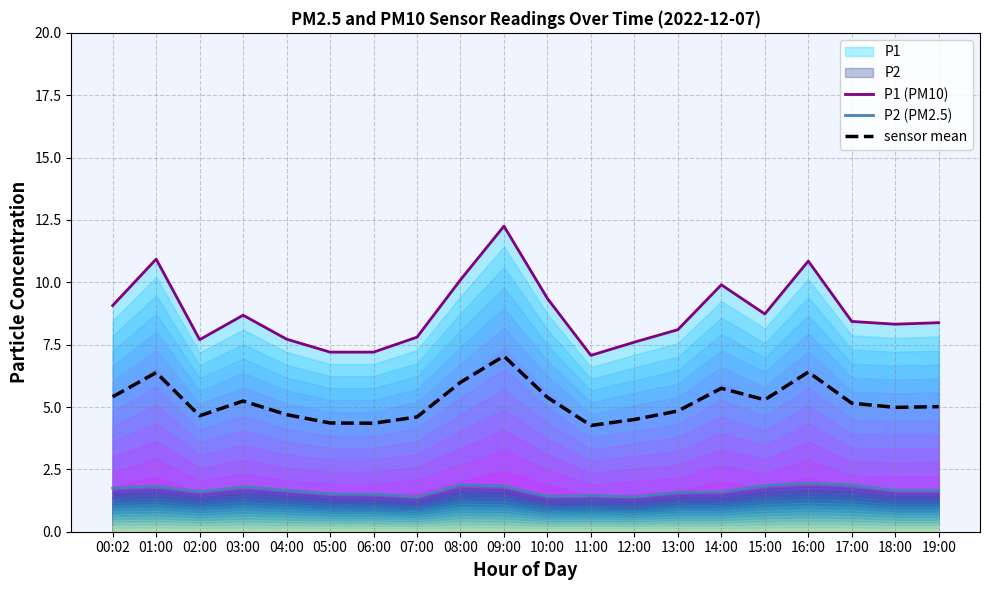

Where is sensor mean nearest to the value 5?

18:00